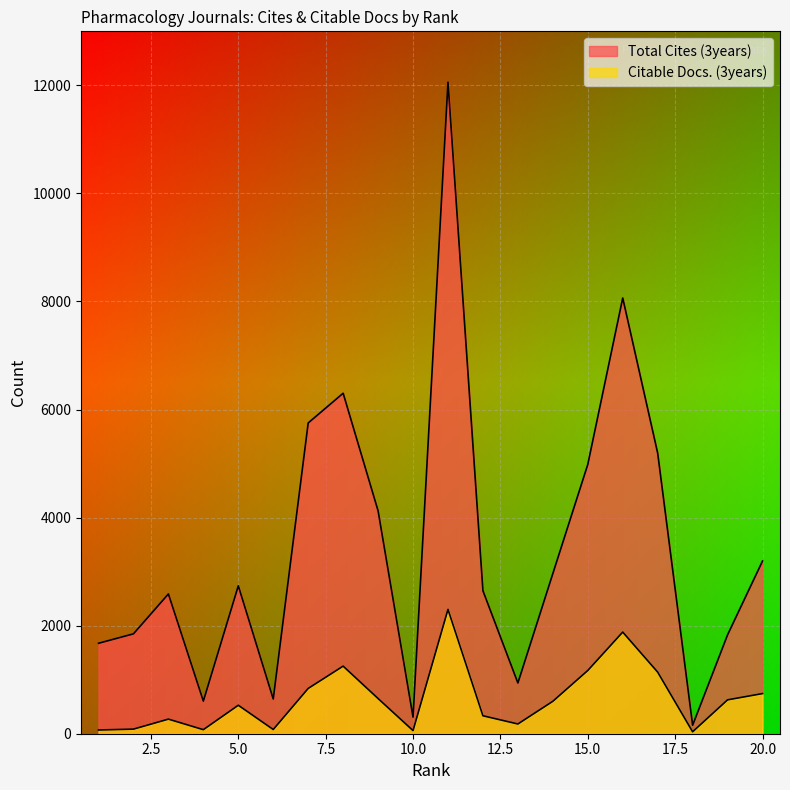

Is the value of Total Cites (3years) at 13 greater than the value of Citable Docs. (3years) at 5?

Yes